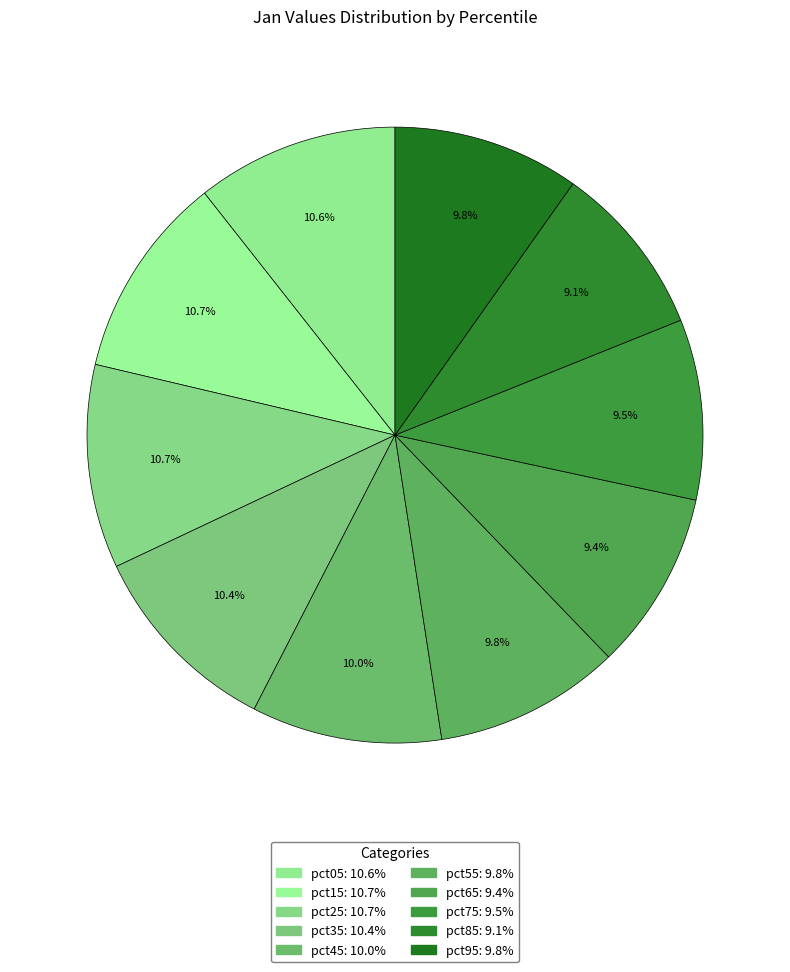

To the nearest percent, what is the difference between the pct55 and pct25 slice percentages?

1%